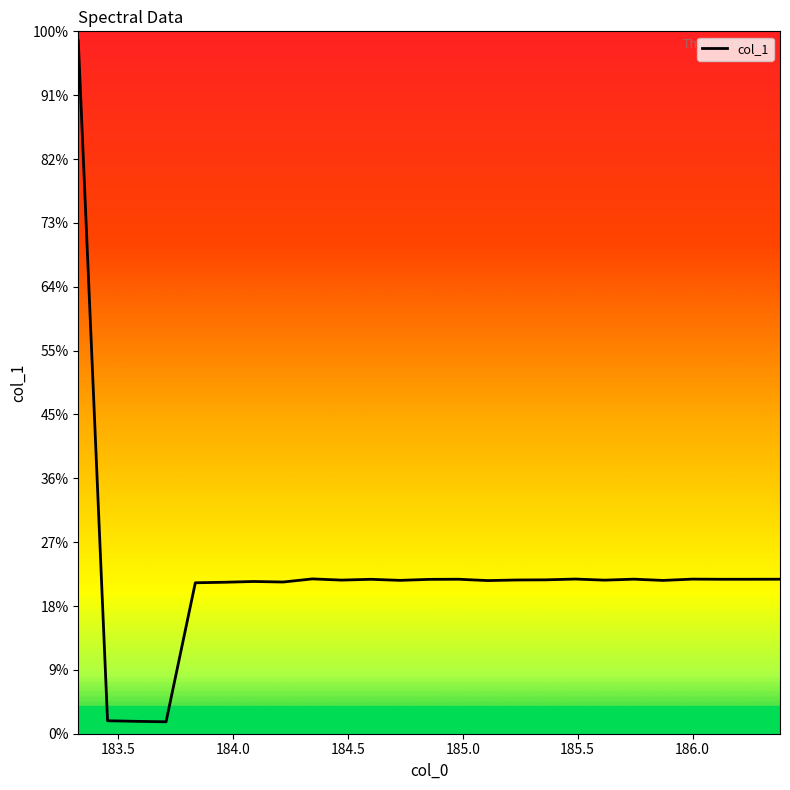

How many points are lower than both their immediate neighbors (excluding endpoints)?

8